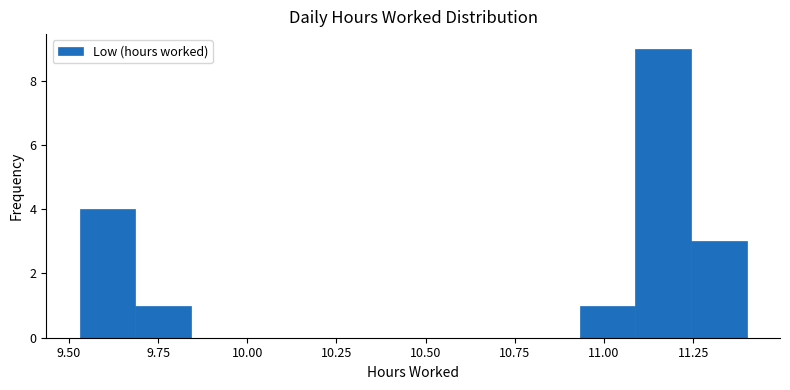

Read against the x-axis, roughly where is the centre of the tallest bar?

11.15